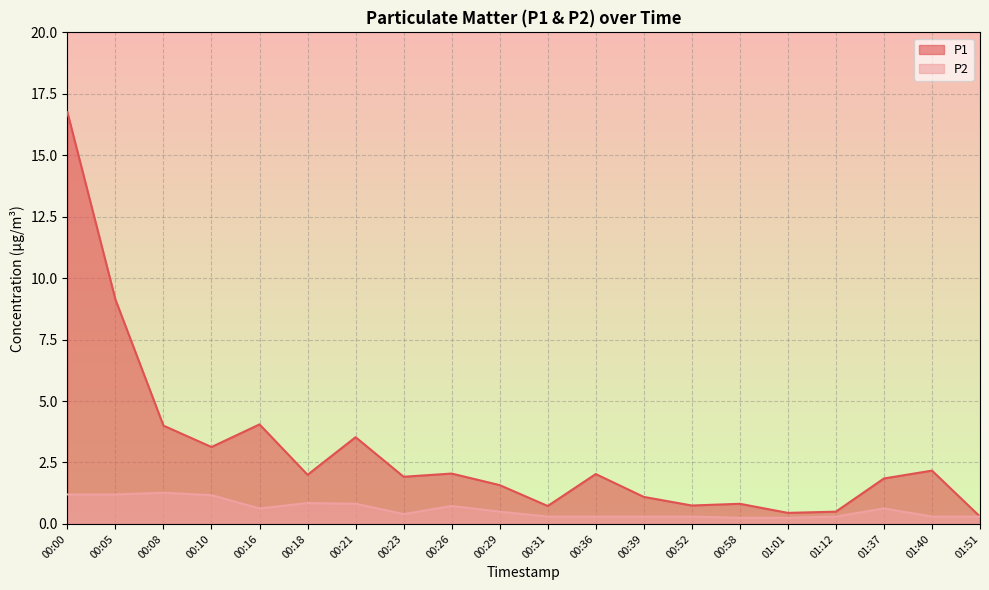

Does the chart display data point markers on the line(s)?

No